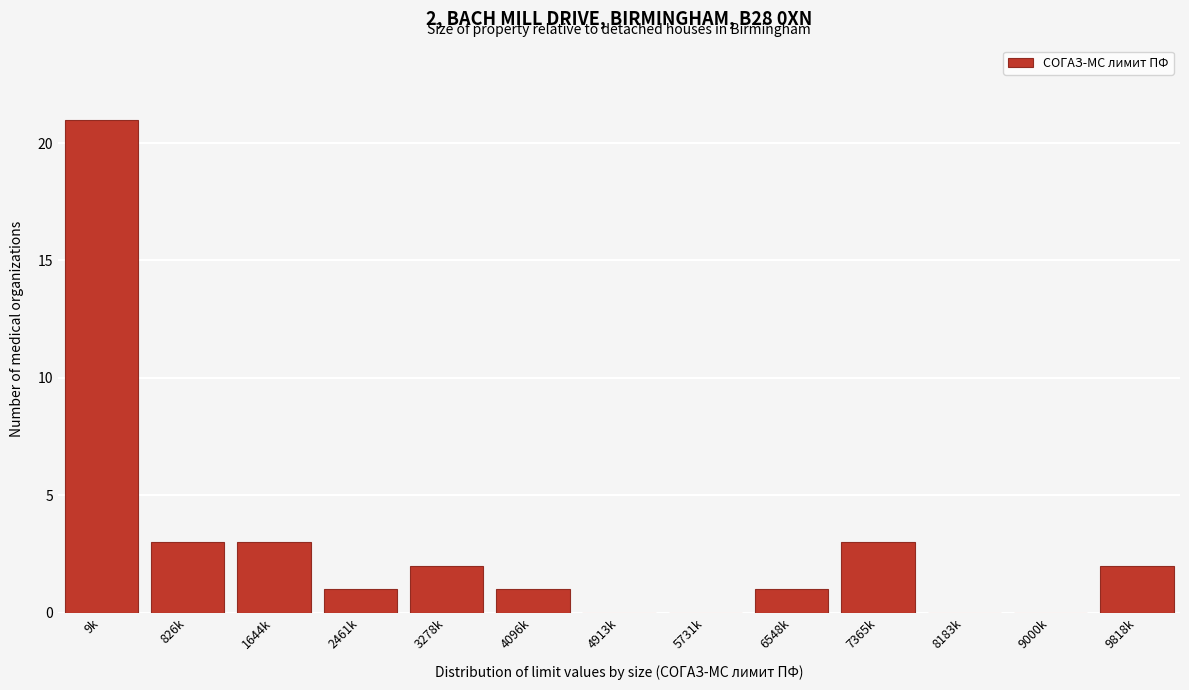

Reading left to right, list all the values displayed in this chart.

9k=21	826k=3	1644k=3	2461k=1	3278k=2	4096k=1	4913k=0	5731k=0	6548k=1	7365k=3	8183k=0	9000k=0	9818k=2